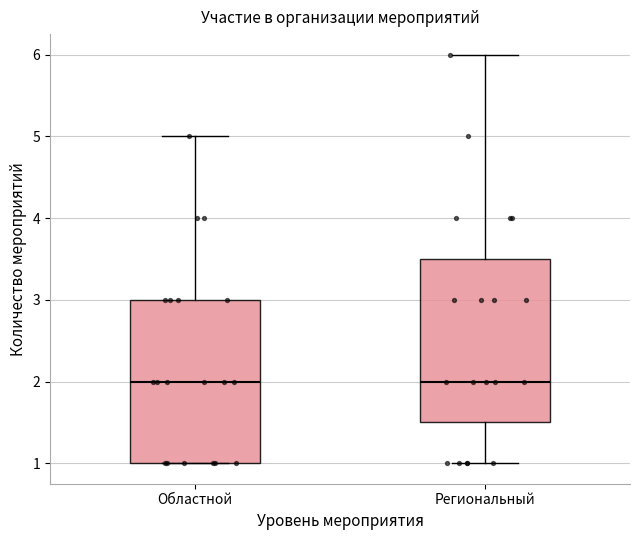

Where does the median line of the box for Региональный sit on the y-axis? The values are not printed on the chart, so give them approximately, as read against the axis.

2.0